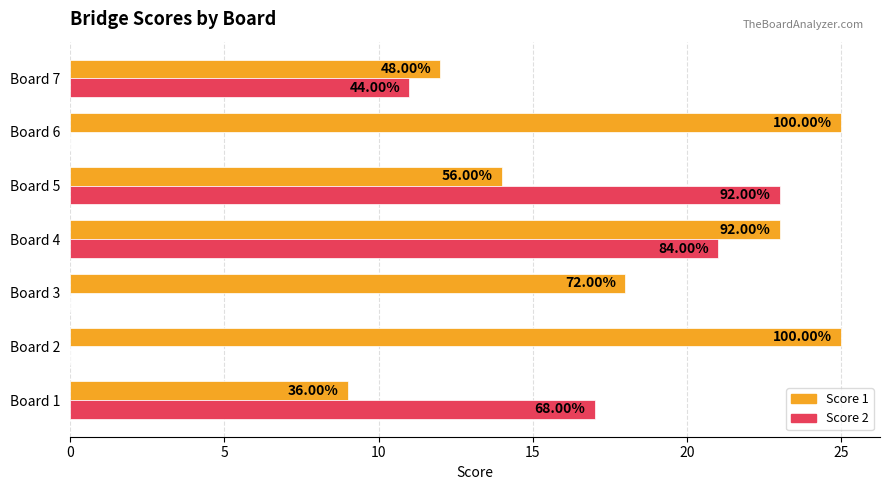

What are all the series names shown in the legend?

Score 1, Score 2